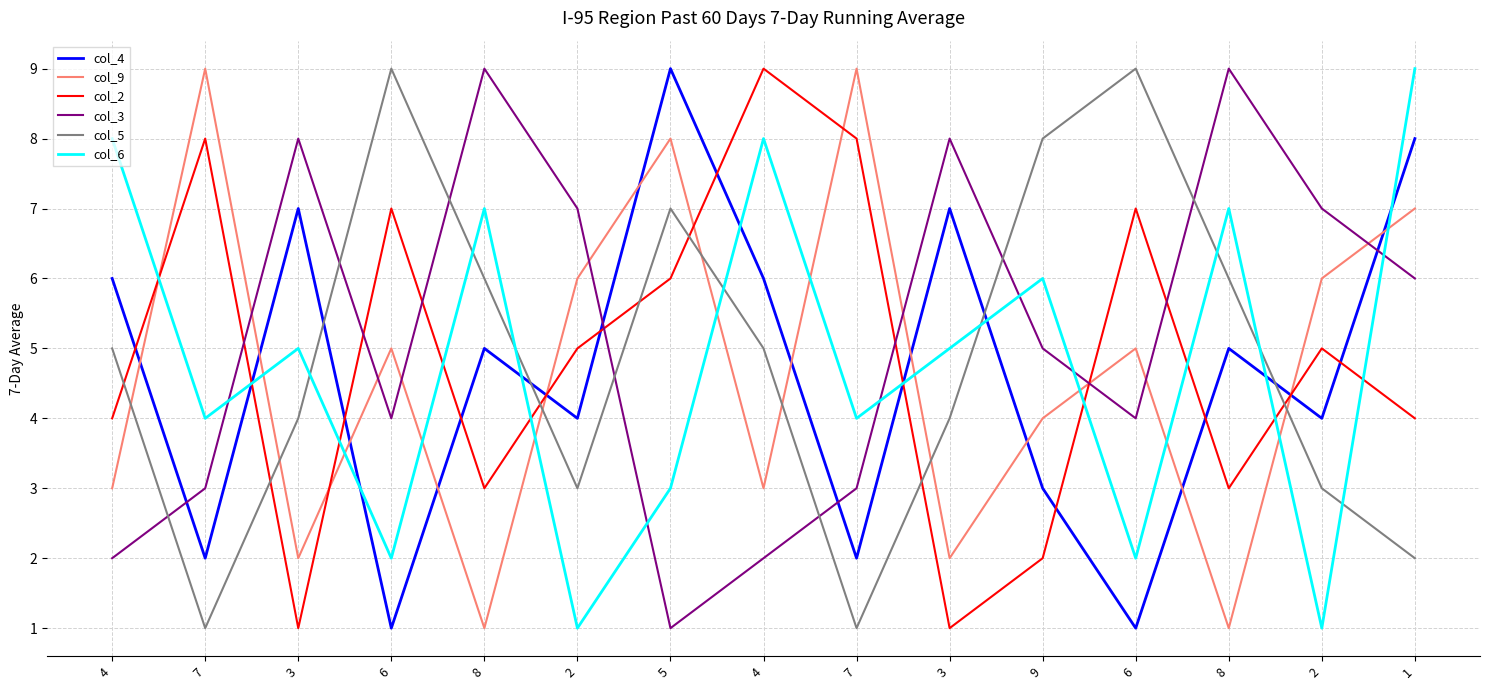

What are all the series names shown in the legend?

col_4, col_9, col_2, col_3, col_5, col_6